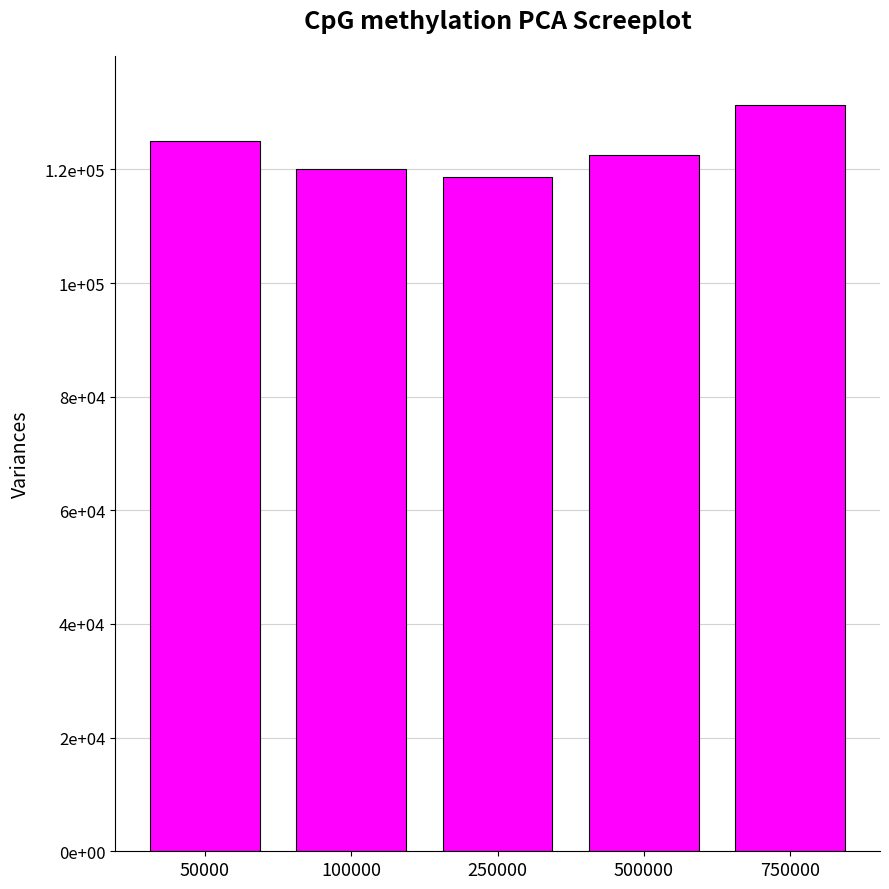

What is the difference between the maximum and minimum values?

12500